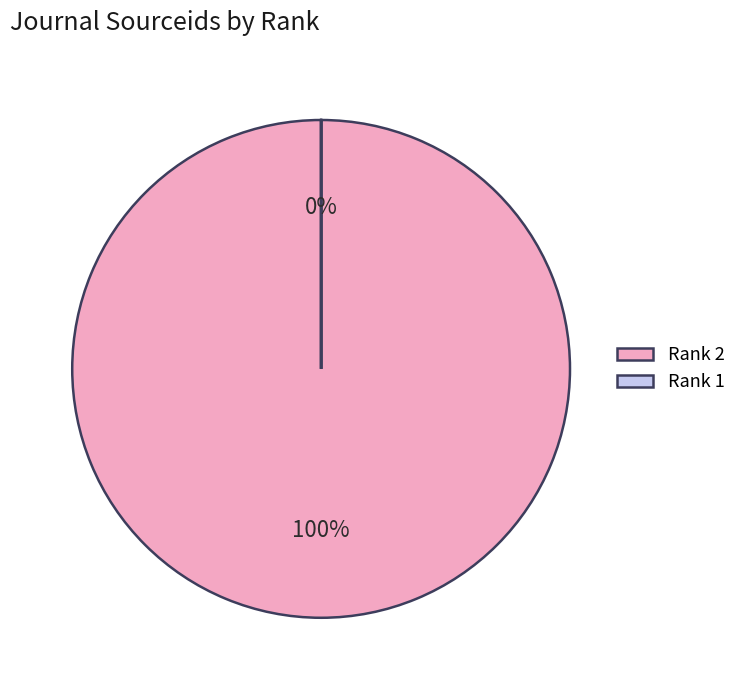

What is the ratio of the value at 2 to the value at 1?

1042613.1